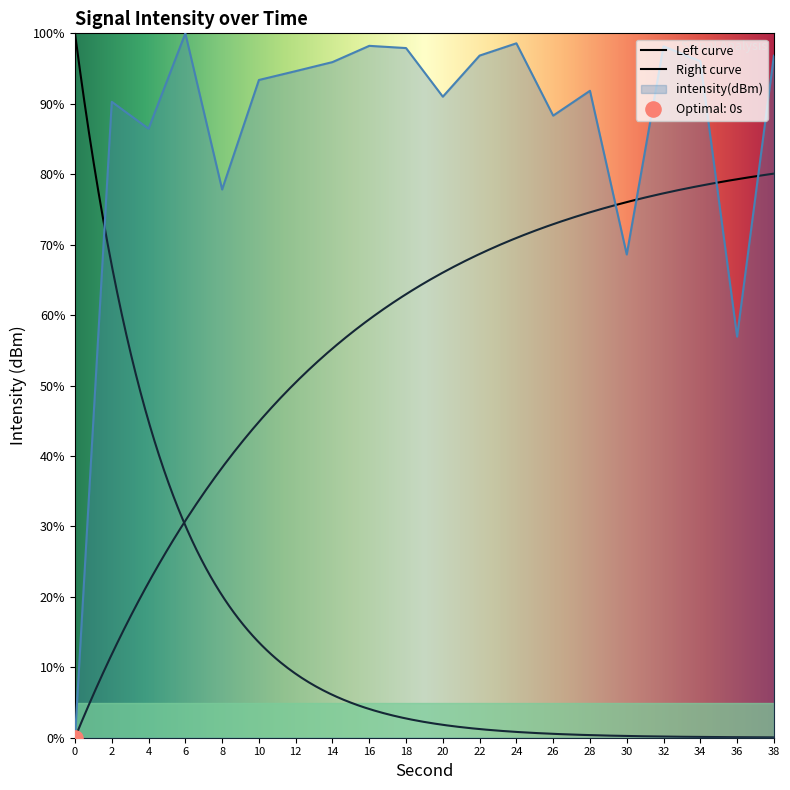

Approximately how many times larger is the value at 4 compared to 16?

0.9